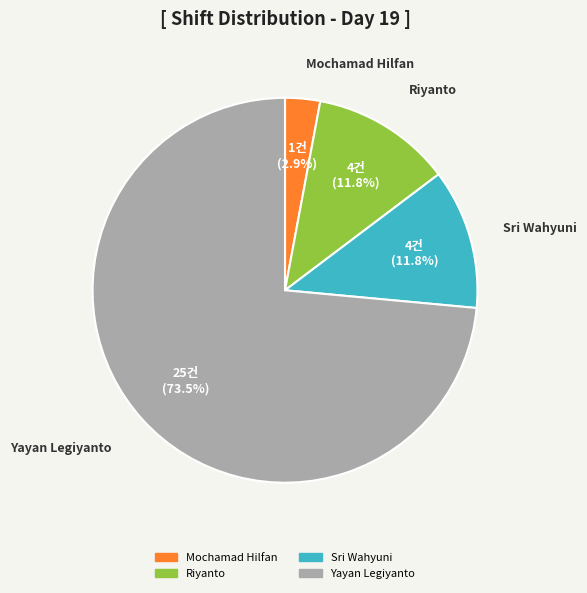

To the nearest percent, what percentage of the pie is Riyanto?

12%